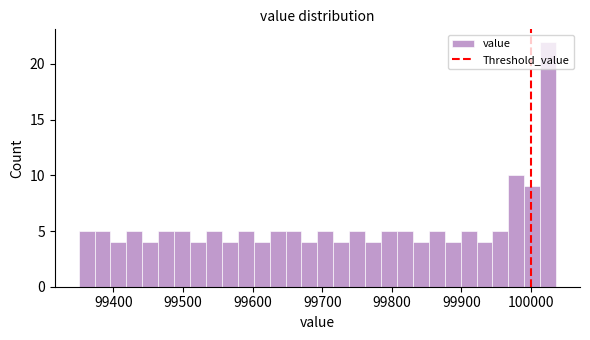

Around what value on the x-axis is the tallest bar? Give the approximate position of its centre, as read against the axis.

100020